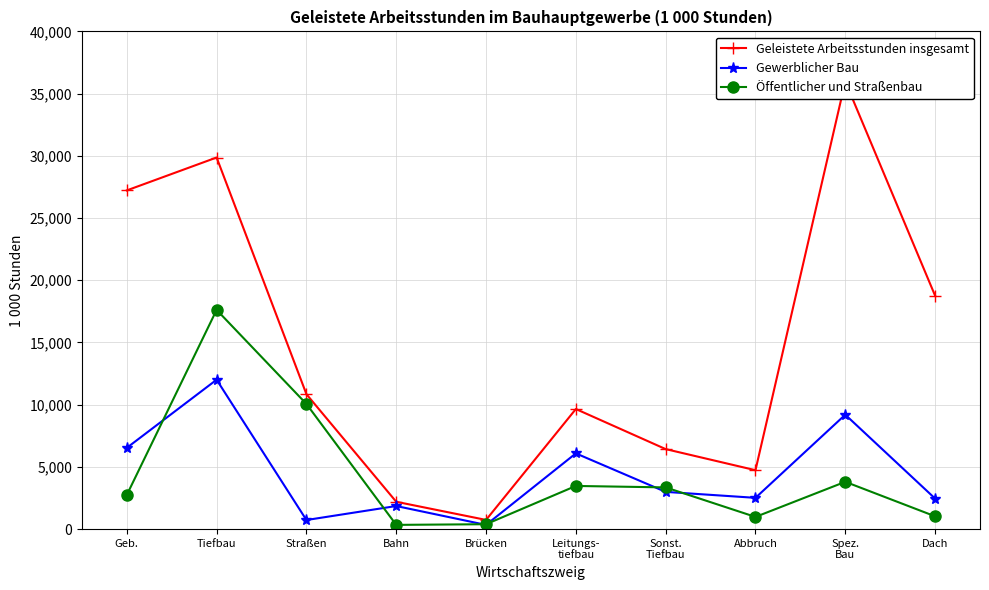

True or false: Geleistete Arbeitsstunden insgesamt and Öffentlicher und Straßenbau intersect in this chart.

False